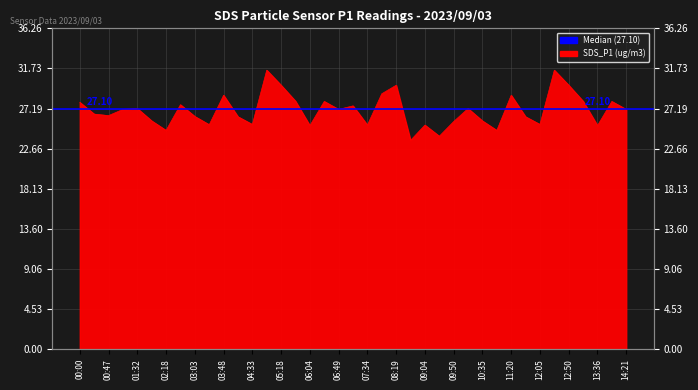

Which category has the highest value across all series?

04:56